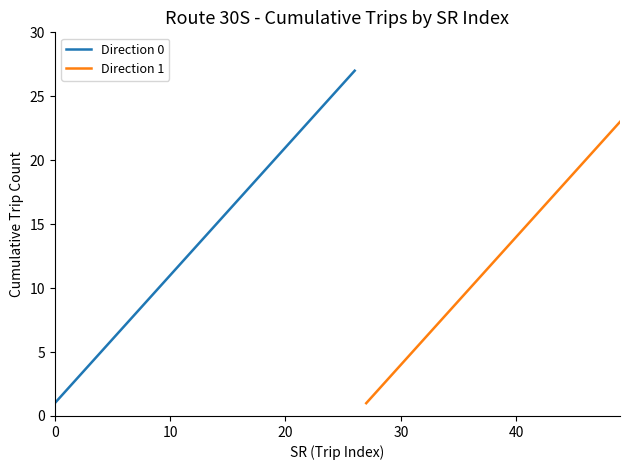

What is the highest value of the Direction 0 series?

27